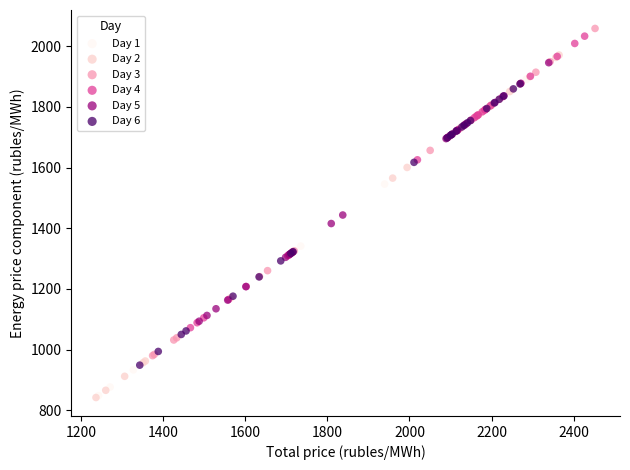

What are all the series names shown in the legend?

Day 1, Day 2, Day 3, Day 4, Day 5, Day 6